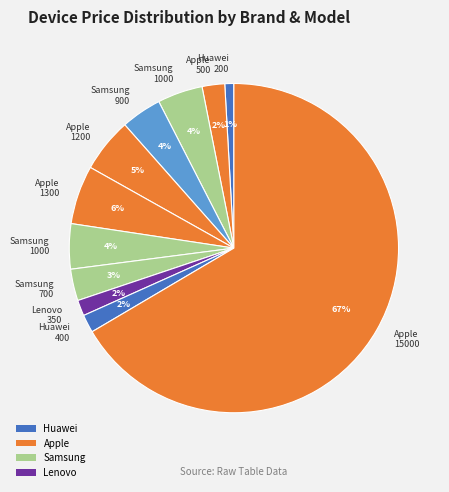

How many slices are in this pie chart?

11